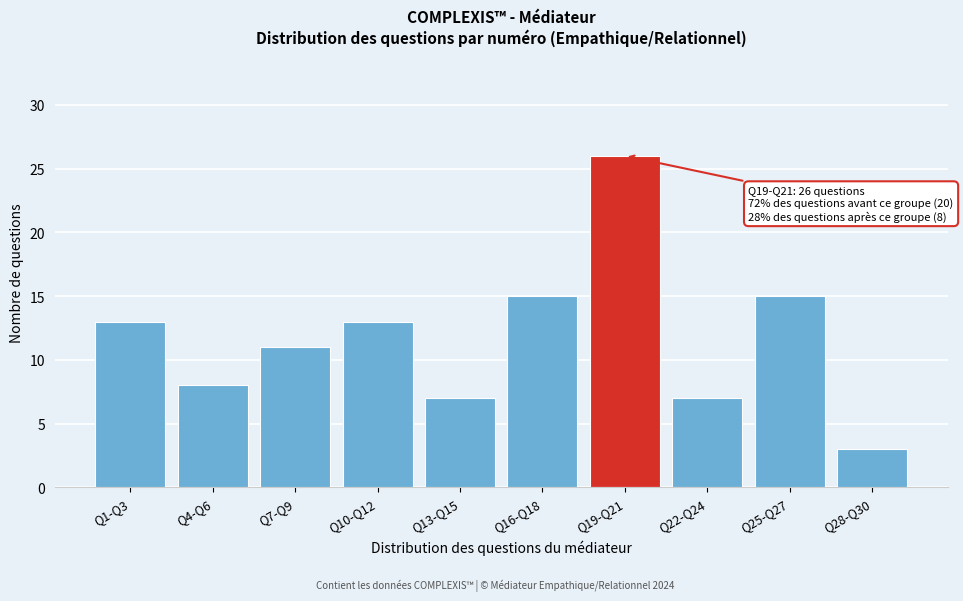

Reading left to right, extract all data points from this chart.

Q1-Q3=13	Q4-Q6=8	Q7-Q9=11	Q10-Q12=13	Q13-Q15=7	Q16-Q18=15	Q19-Q21=26	Q22-Q24=7	Q25-Q27=15	Q28-Q30=3